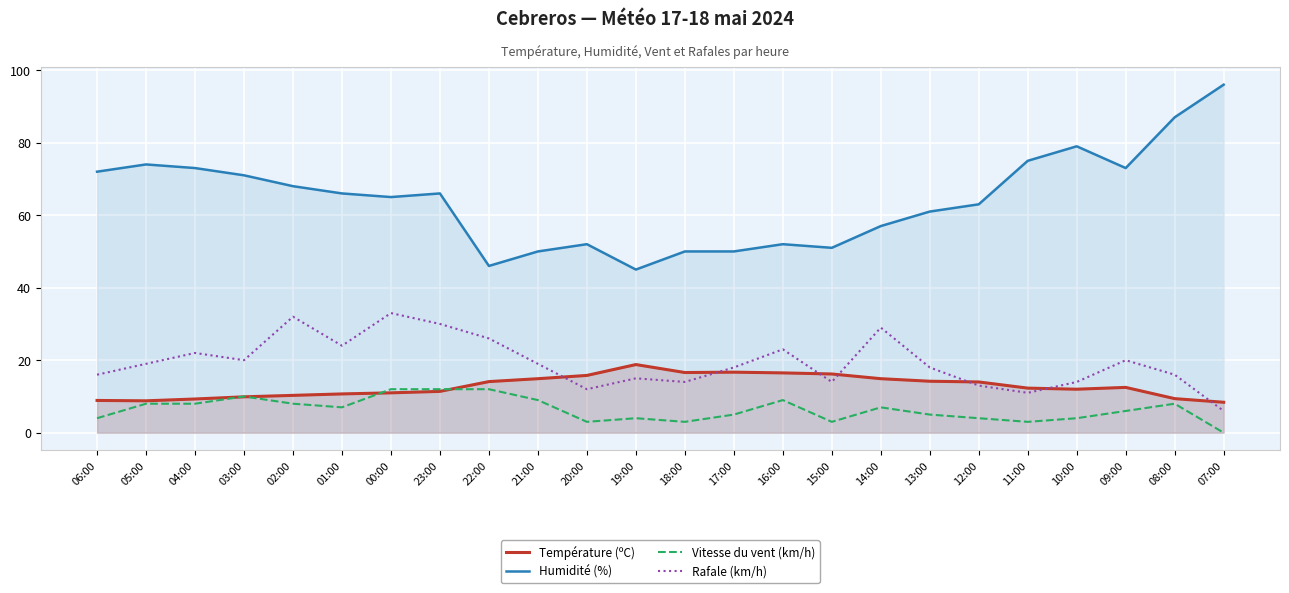

Reading left to right, what are all the values shown in this chart?

Température (ºC): 8.9	8.8	9.3	9.9	10.3	10.7	11.0	11.4	14.1	14.9	15.8	18.8	16.6	16.7	16.5	16.2	14.9	14.2	14.0	12.3	12.0	12.5	9.4	8.4
Humidité (%): 72.0	74.0	73.0	71.0	68.0	66.0	65.0	66.0	46.0	50.0	52.0	45.0	50.0	50.0	52.0	51.0	57.0	61.0	63.0	75.0	79.0	73.0	87.0	96.0
Vitesse du vent (km/h): 4.0	8.0	8.0	10.0	8.0	7.0	12.0	12.0	12.0	9.0	3.0	4.0	3.0	5.0	9.0	3.0	7.0	5.0	4.0	3.0	4.0	6.0	8.0	0.0
Rafale (km/h): 16.0	19.0	22.0	20.0	32.0	24.0	33.0	30.0	26.0	19.0	12.0	15.0	14.0	18.0	23.0	14.0	29.0	18.0	13.0	11.0	14.0	20.0	16.0	6.0